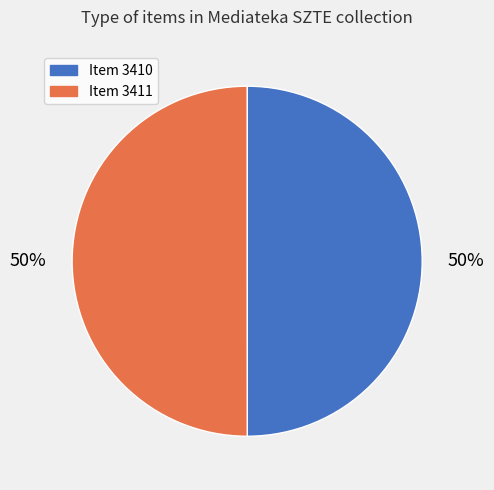

True or false: Item 3411 accounts for 50% of the total.

True